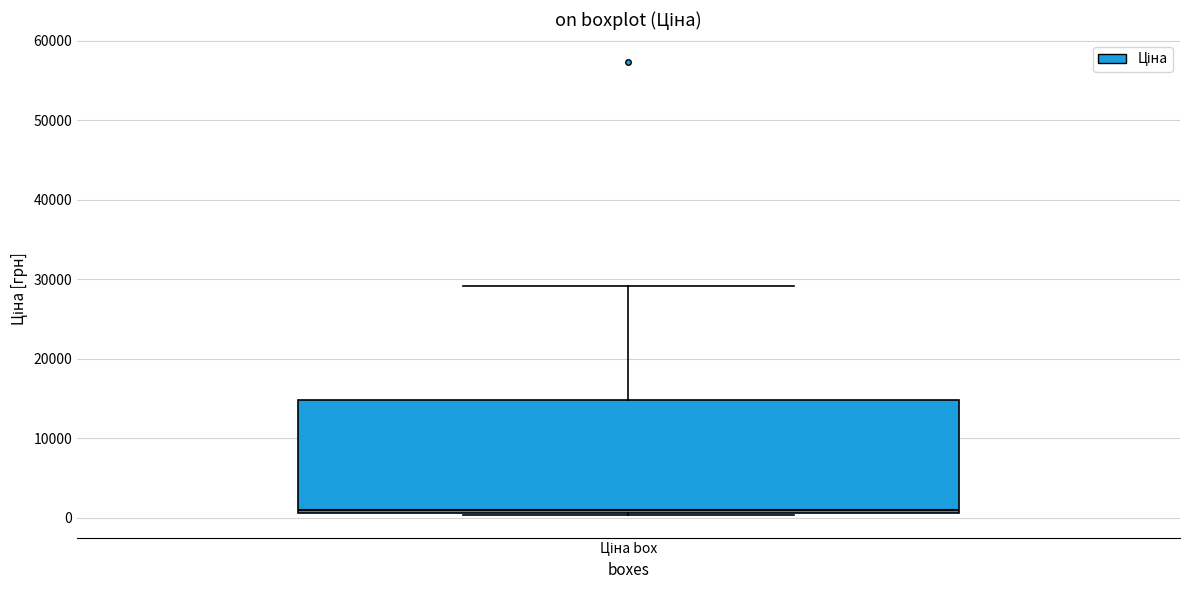

Where is the upper edge of the box for Ціна box on the y-axis? The values are not printed on the chart, so give them approximately, as read against the axis.

15000